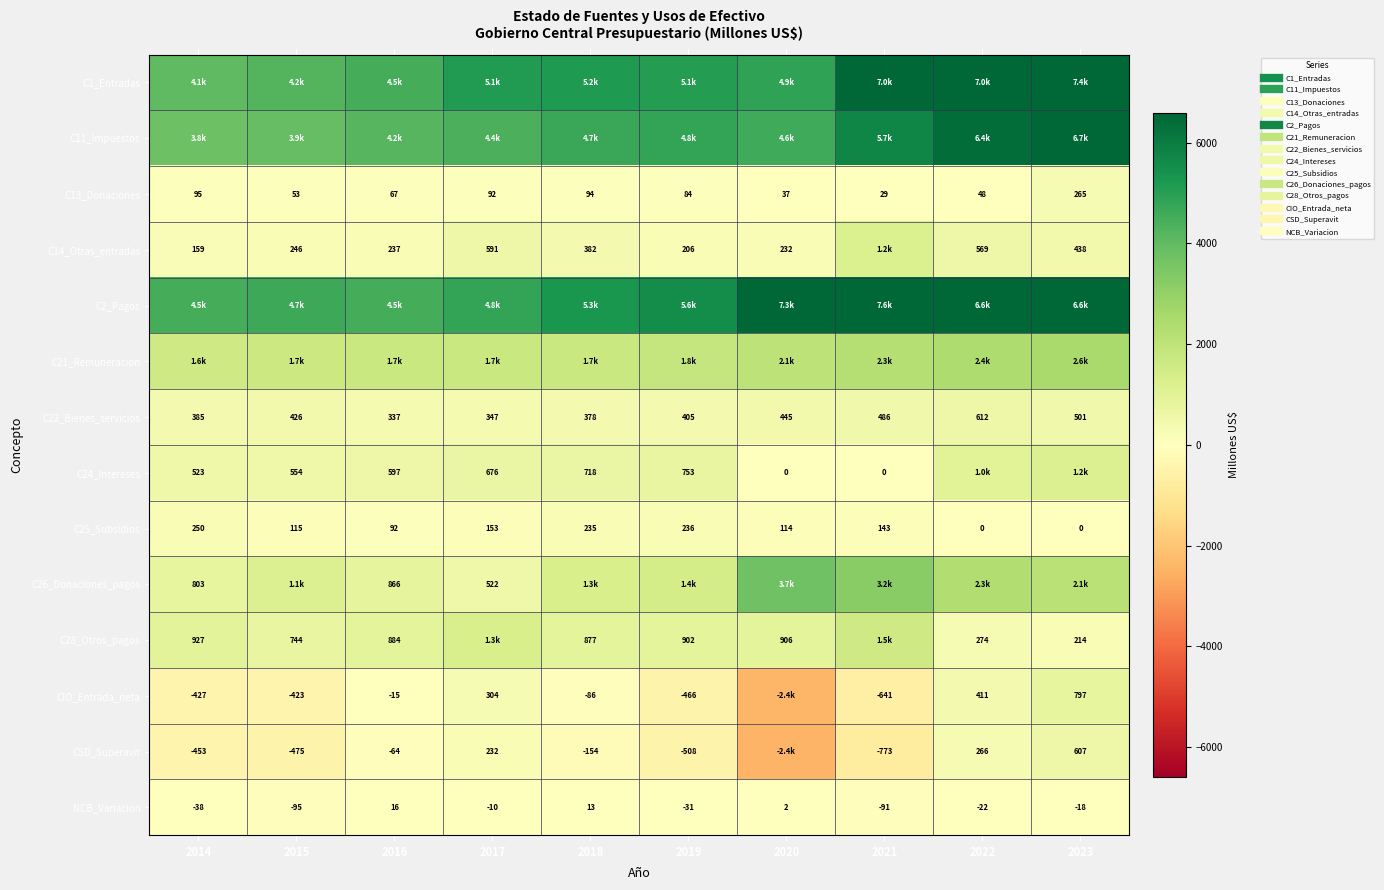

At which category is the sum across all series the highest?

2023